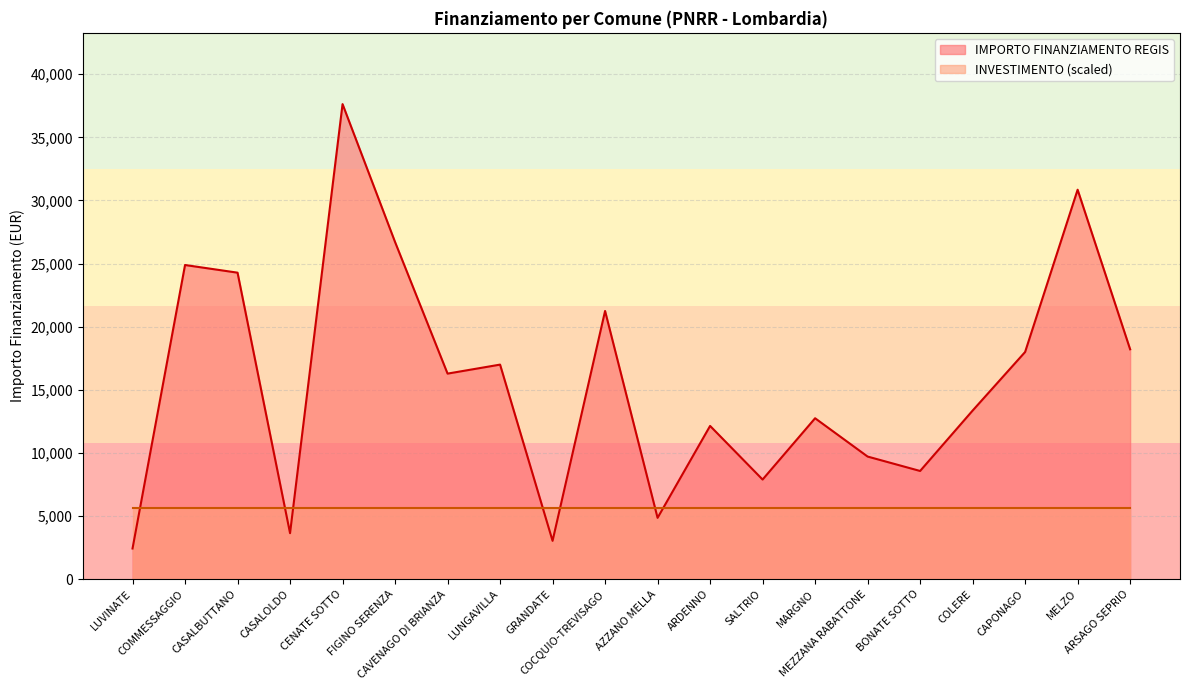

At which category does the data reach its first local valley?

CASALOLDO